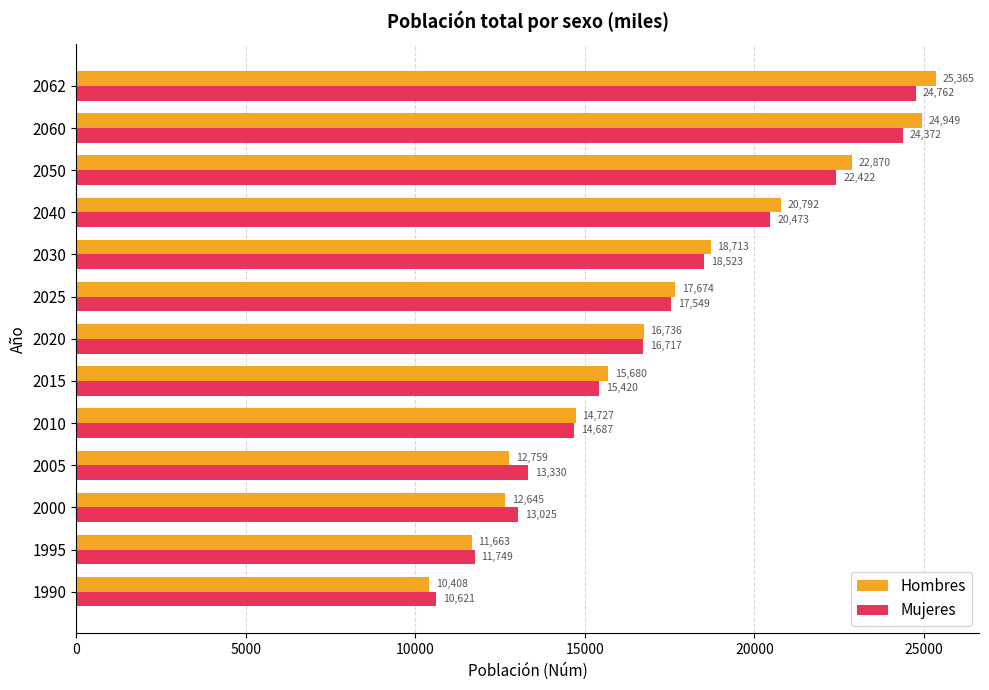

What is the difference between the maximum and minimum values in the Hombres series?

14957